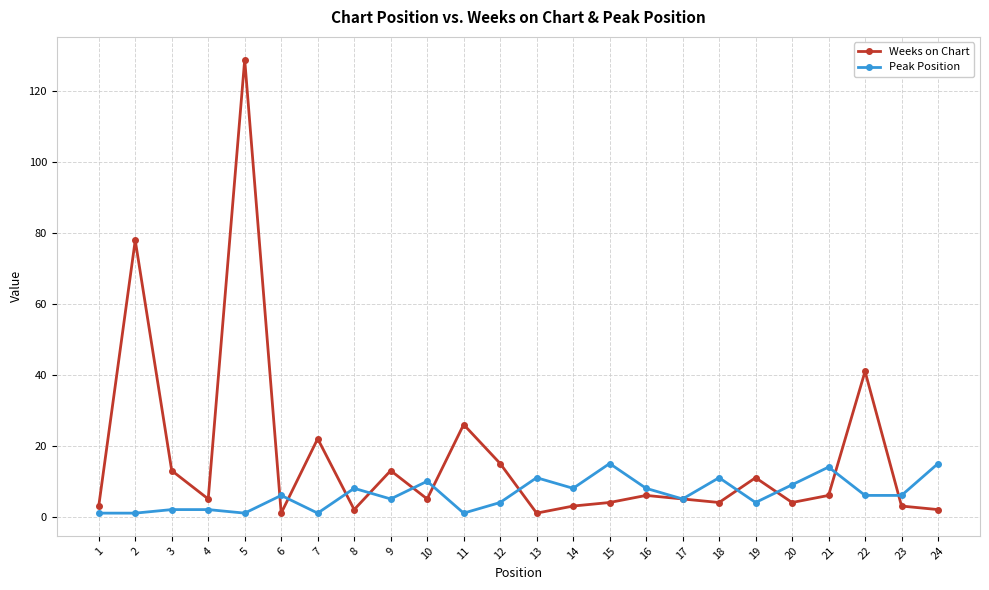

True or false: Weeks on Chart has a value of 3 at 23.

True